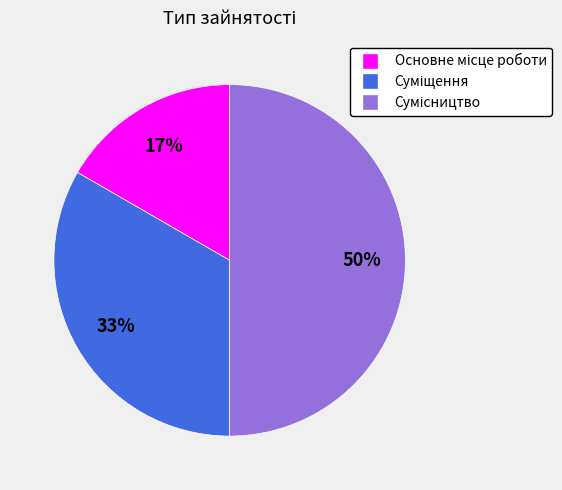

To the nearest percent, what is the difference between the largest and smallest slice percentages?

33%